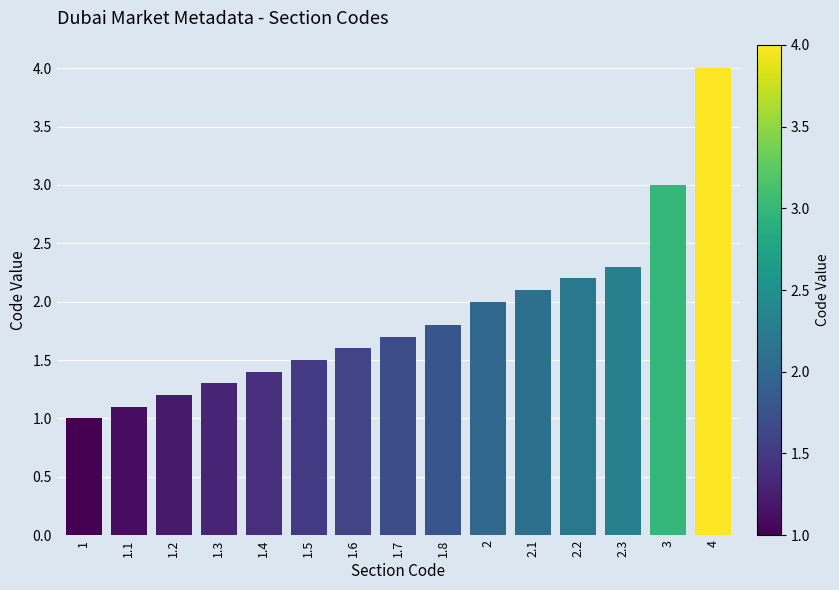

The chart shows a value of 3.8 at 2.3. True or false?

False